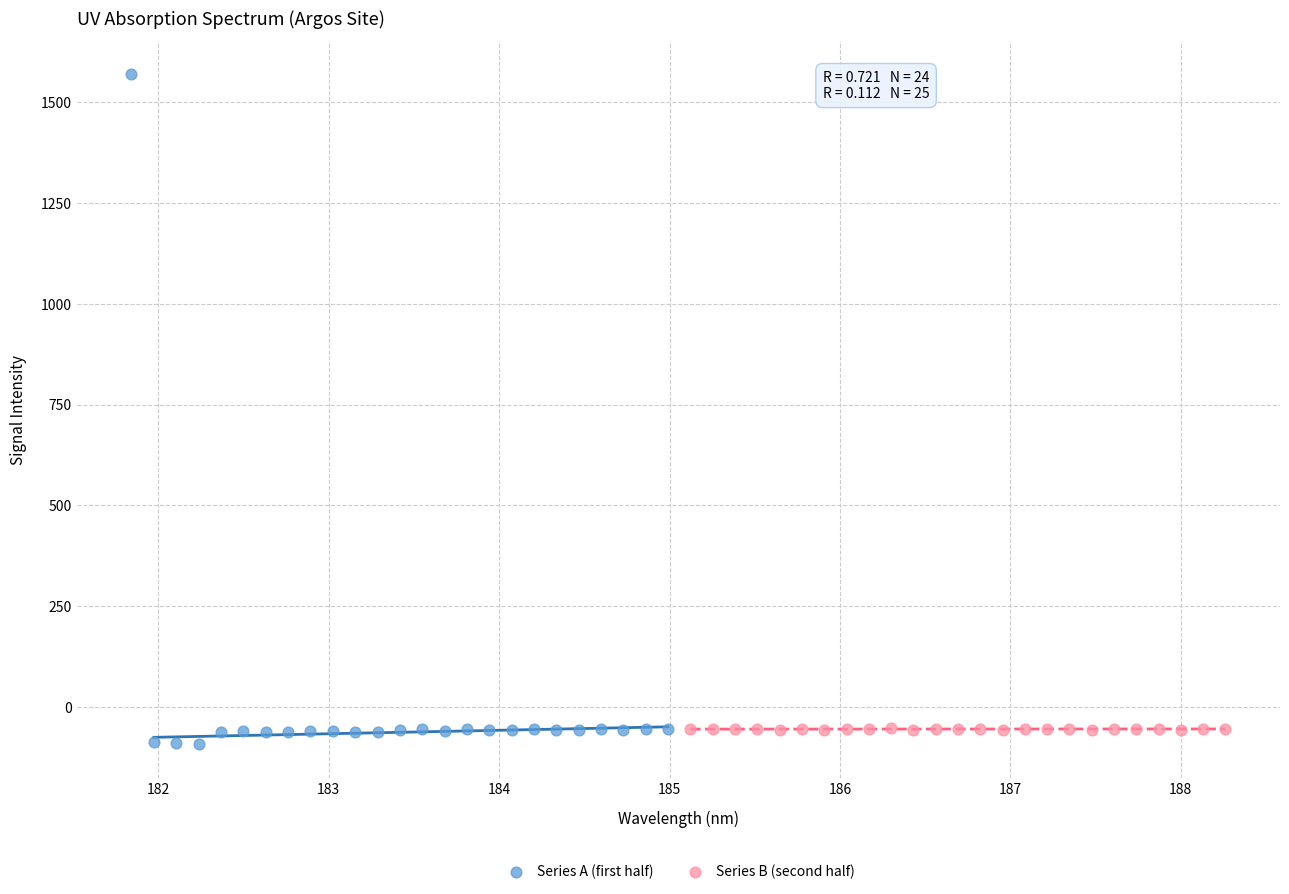

Which series reaches the maximum Y coordinate?

Series A (first half)